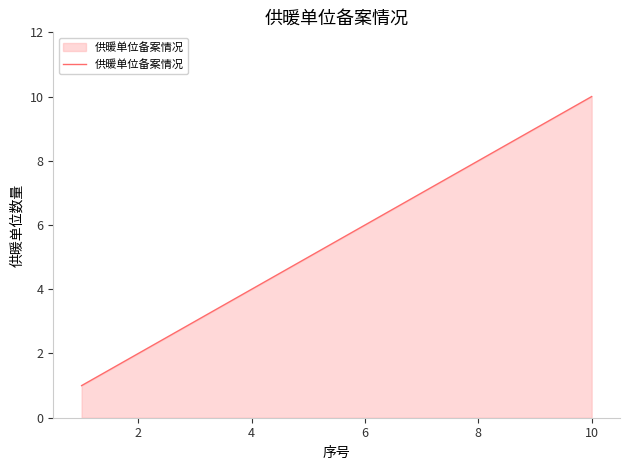

What is the greatest value displayed?

10